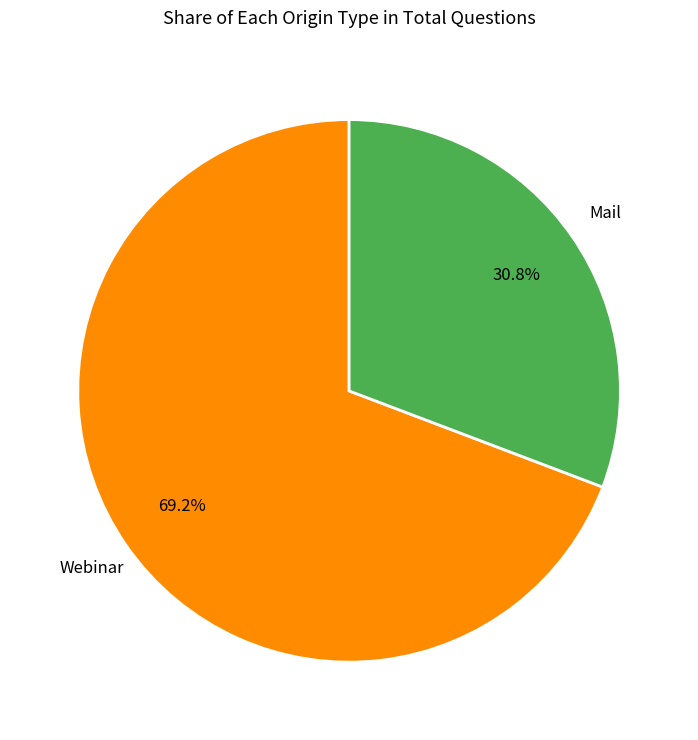

What is the smallest slice in the pie chart?

Mail